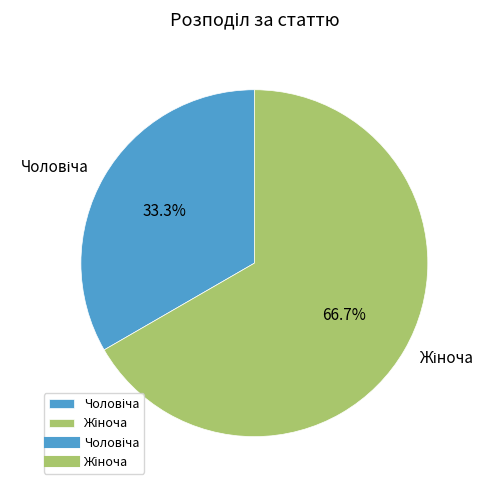

To the nearest percent, what is the difference between the largest and smallest slice percentages?

33%